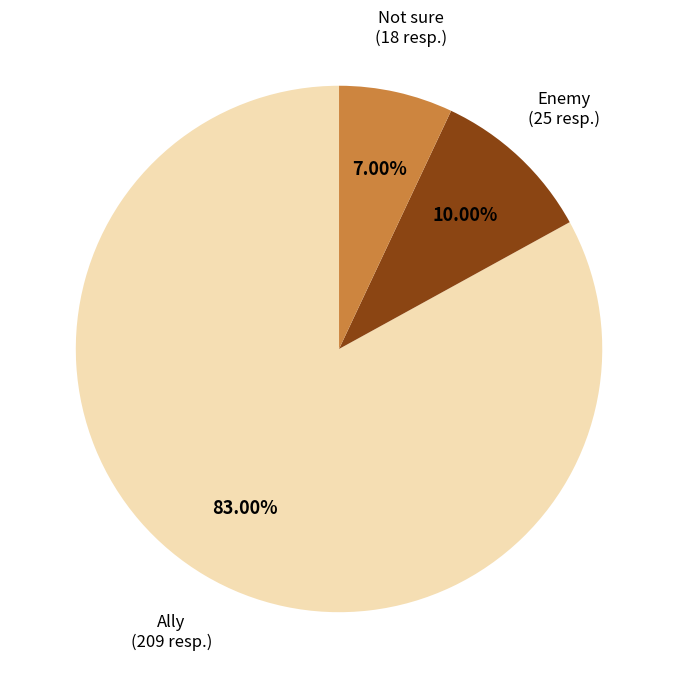

Which category has the biggest portion of the pie?

Ally